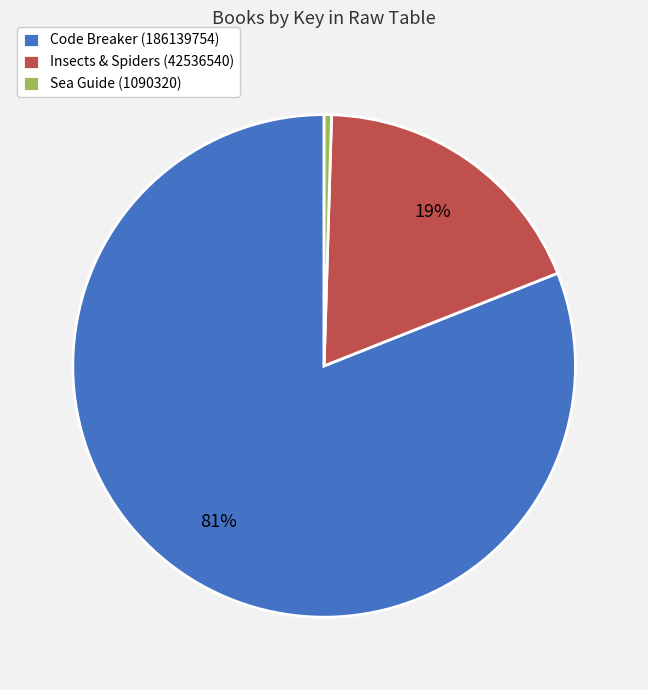

Between Insects & Spiders (42536540) and Sea Guide (1090320), which is larger?

Insects & Spiders (42536540)